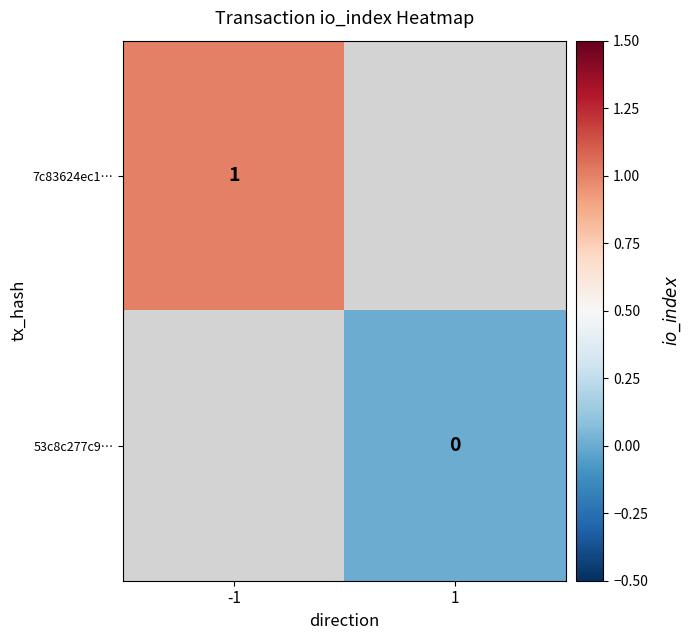

True or false: 7c83624ec1… has a value of 1.0 at -1.

True